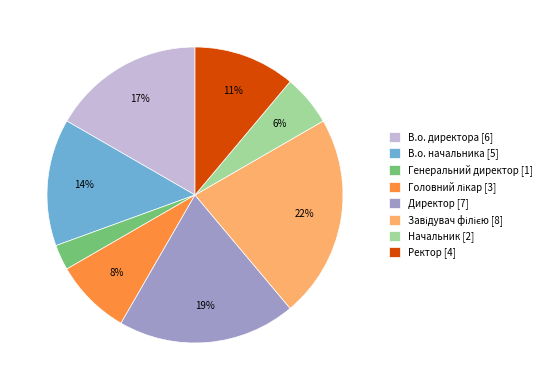

How many slices are in this pie chart?

8